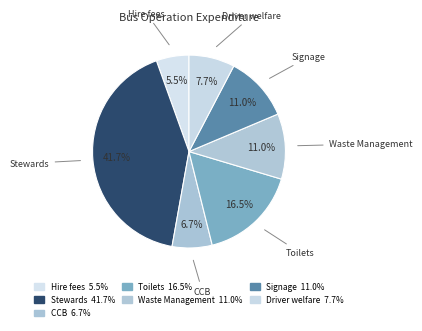

To the nearest percent, what is the combined percentage of Hire fees and CCB?

12%